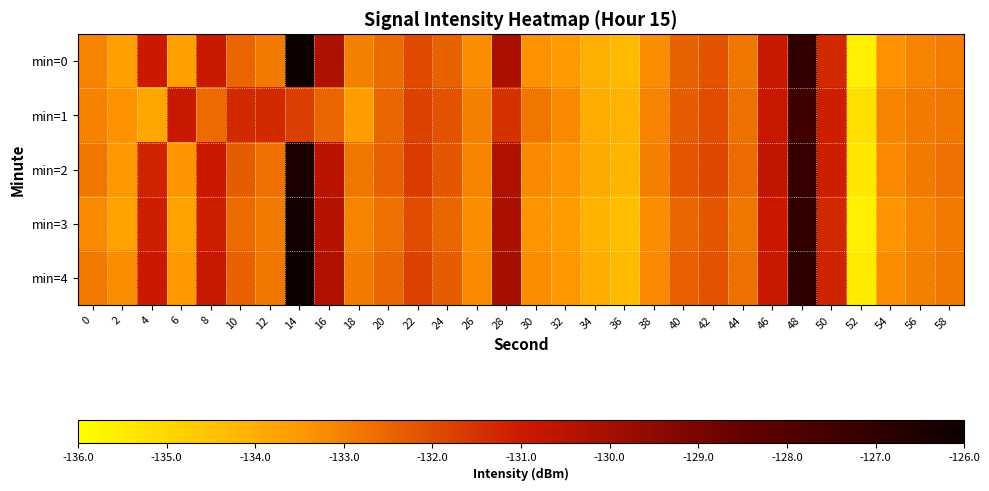

Reading left to right, what are all the values shown in this chart?

min=0: 0=-133.1	2=-133.7	4=-131.0	6=-133.6	8=-130.9	10=-132.5	12=-132.9	14=-126.0	16=-130.3	18=-133.0	20=-132.6	22=-131.9	24=-132.4	26=-133.3	28=-130.2	30=-133.4	32=-133.5	34=-134.0	36=-134.3	38=-133.2	40=-132.4	42=-132.2	44=-132.8	46=-131.0	48=-127.1	50=-131.3	52=-135.6	54=-133.4	56=-133.1	58=-132.9
min=1: 0=-133.0	2=-133.4	4=-133.8	6=-130.9	8=-132.6	10=-131.3	12=-131.3	14=-131.7	16=-132.5	18=-133.6	20=-132.5	22=-131.8	24=-132.1	26=-133.0	28=-131.5	30=-132.8	32=-133.2	34=-134.0	36=-134.1	38=-133.1	40=-132.3	42=-132.0	44=-132.7	46=-130.9	48=-127.5	50=-131.1	52=-135.2	54=-133.1	56=-132.9	58=-132.8
min=2: 0=-132.8	2=-133.5	4=-131.2	6=-133.4	8=-131.0	10=-132.3	12=-132.7	14=-126.5	16=-130.5	18=-132.8	20=-132.4	22=-131.7	24=-132.2	26=-133.1	28=-130.3	30=-133.2	32=-133.4	34=-133.9	36=-134.2	38=-133.0	40=-132.2	42=-131.9	44=-132.6	46=-130.7	48=-127.2	50=-131.1	52=-135.4	54=-133.2	56=-132.9	58=-132.7
min=3: 0=-133.2	2=-133.7	4=-131.1	6=-133.7	8=-131.1	10=-132.6	12=-132.9	14=-126.2	16=-130.4	18=-133.1	20=-132.7	22=-132.0	24=-132.5	26=-133.3	28=-130.2	30=-133.4	32=-133.6	34=-134.1	36=-134.4	38=-133.3	40=-132.5	42=-132.2	44=-132.8	46=-131.0	48=-127.1	50=-131.3	52=-135.6	54=-133.4	56=-133.1	58=-132.9
min=4: 0=-132.9	2=-133.3	4=-131.0	6=-133.5	8=-130.9	10=-132.4	12=-132.8	14=-126.1	16=-130.3	18=-132.9	20=-132.5	22=-131.8	24=-132.3	26=-133.2	28=-130.1	30=-133.3	32=-133.5	34=-134.0	36=-134.3	38=-133.2	40=-132.4	42=-132.1	44=-132.7	46=-130.9	48=-127.0	50=-131.2	52=-135.5	54=-133.3	56=-133.0	58=-132.8